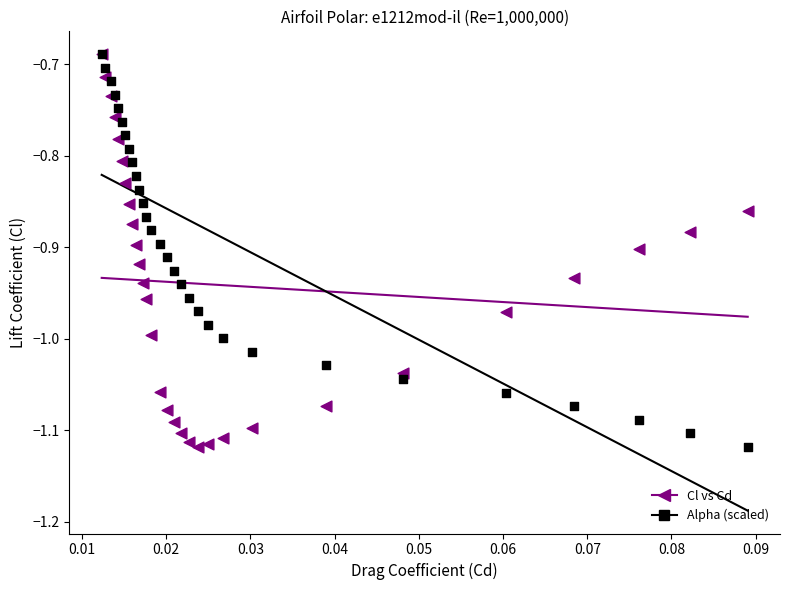

What are all the series names shown in the legend?

Cl vs Cd, Alpha (scaled)